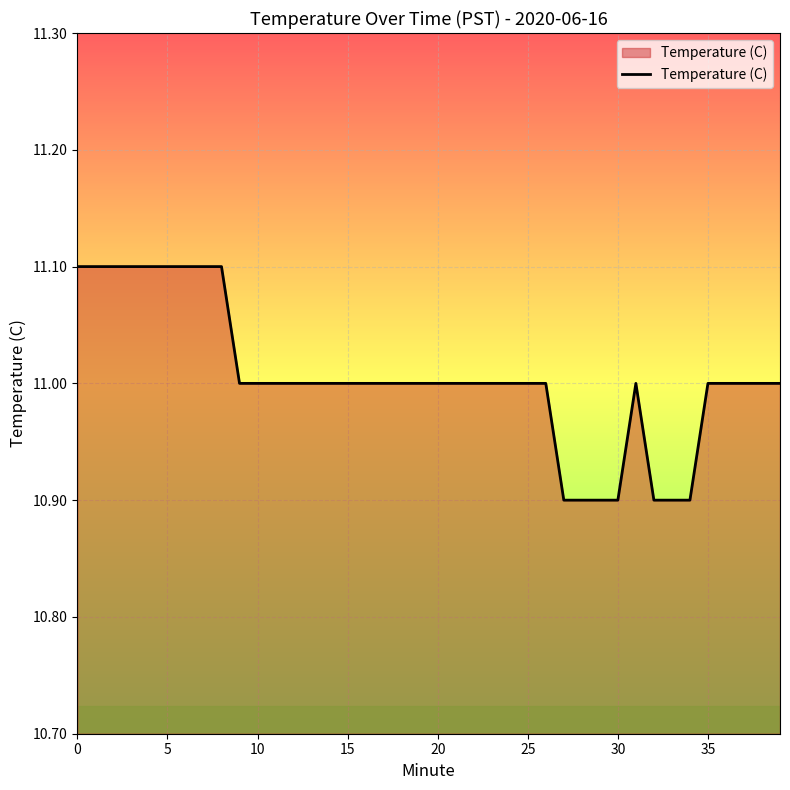

What is the maximum value shown in the chart?

11.1